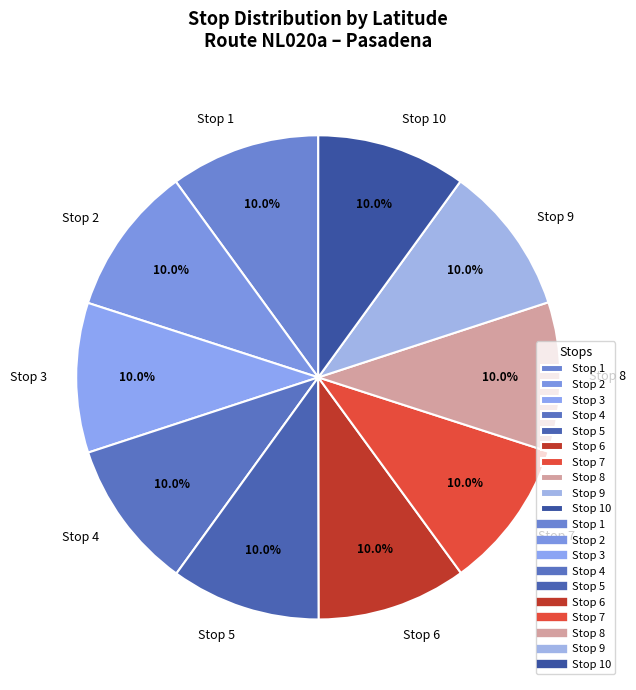

Approximately how many times larger is the value at Stop 2 compared to Stop 6?

1.0